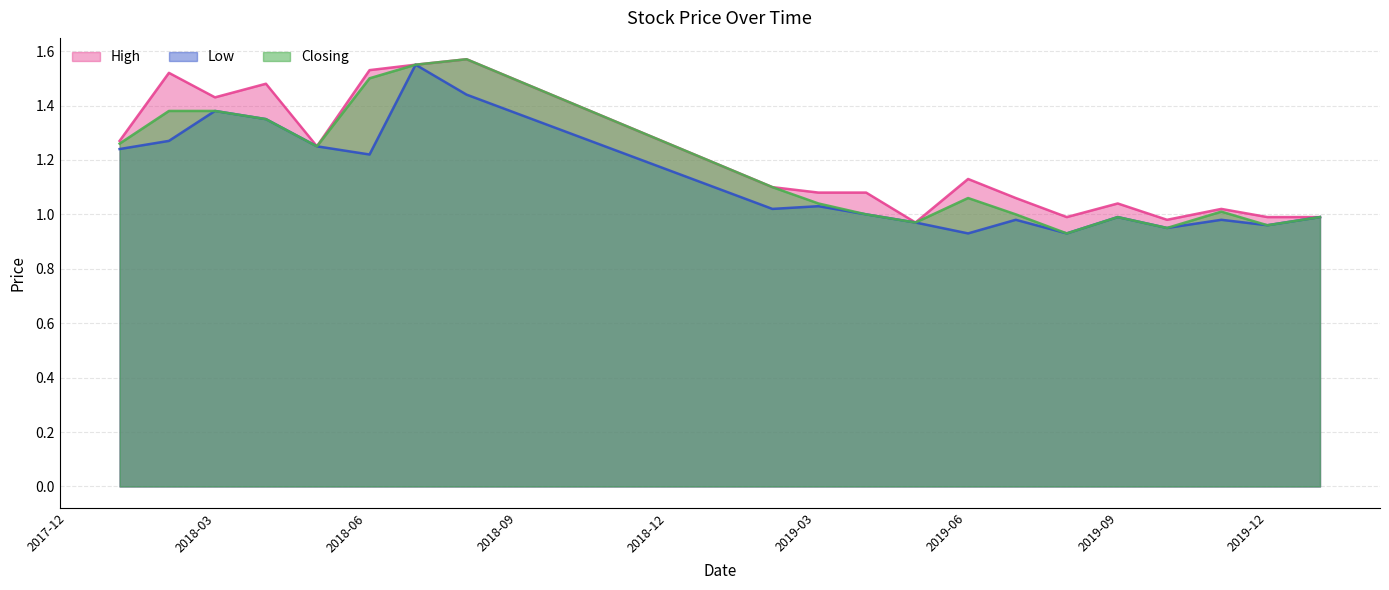

How many lines are shown in the chart?

3